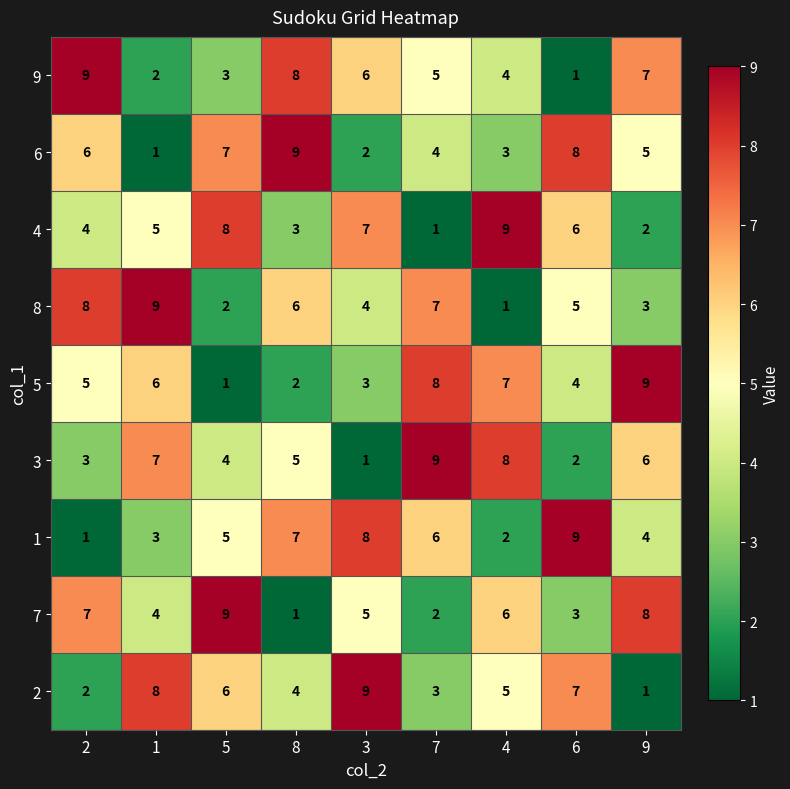

At 7, list the series in order from smallest to largest.

4, 7, 2, 6, 9, 1, 8, 5, 3